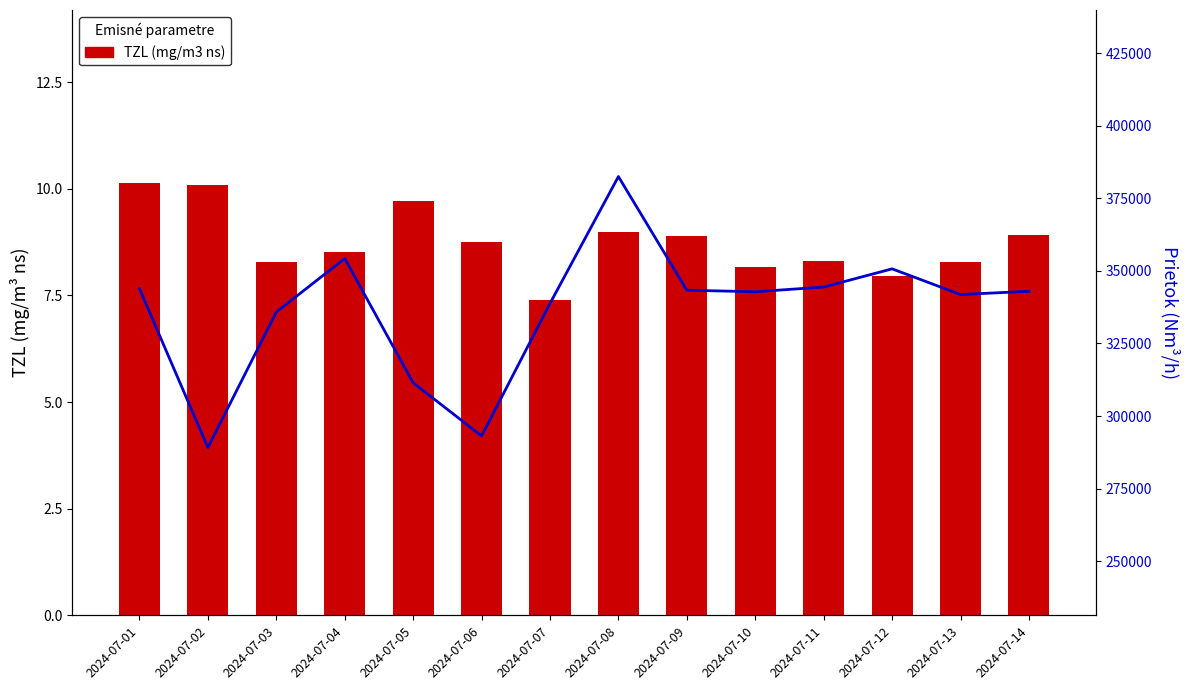

Rank the categories by TZL (mg/m3 ns) value from lowest to highest.

2024-07-07, 2024-07-12, 2024-07-10, 2024-07-03, 2024-07-13, 2024-07-11, 2024-07-04, 2024-07-06, 2024-07-09, 2024-07-14, 2024-07-08, 2024-07-05, 2024-07-02, 2024-07-01